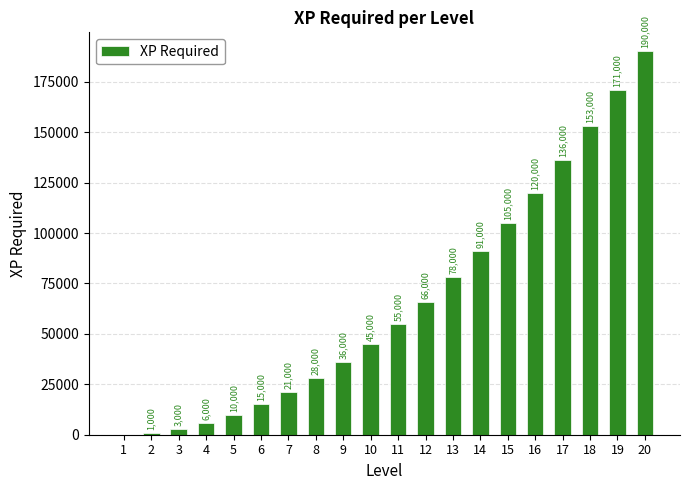

What is the maximum value shown in the chart?

190000